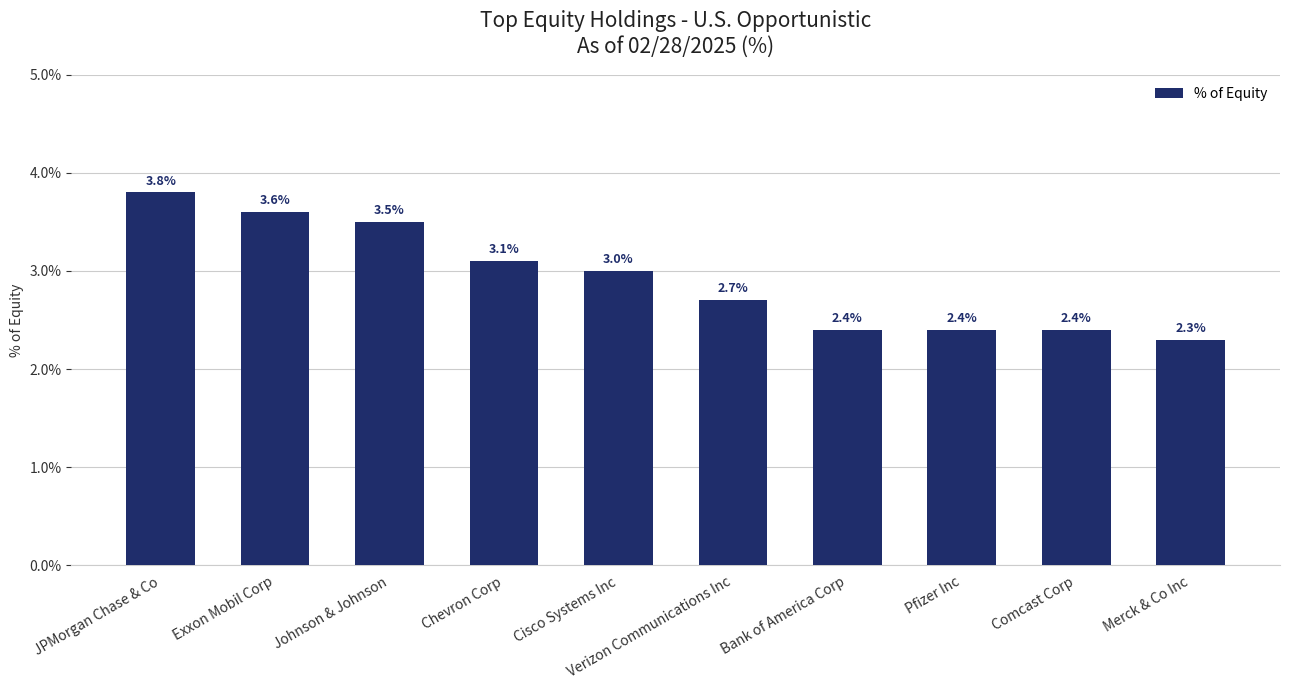

Reading right to left, list all the values displayed in this chart.

2.3	2.4	2.4	2.4	2.7	3.0	3.1	3.5	3.6	3.8